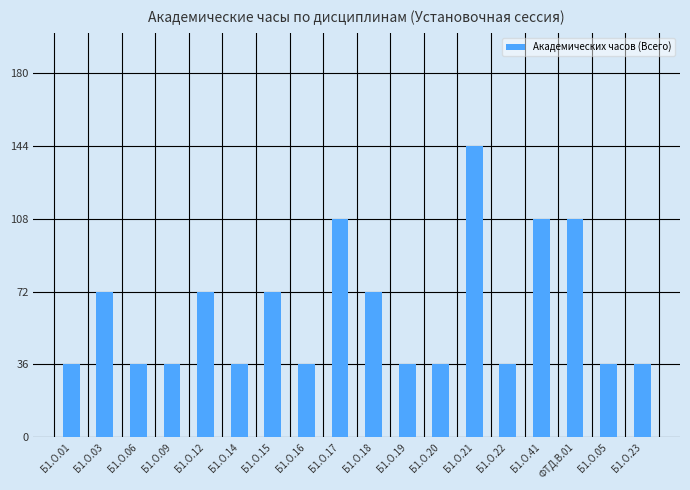

What value does the data have at Б1.О.12, to the nearest 5?

70